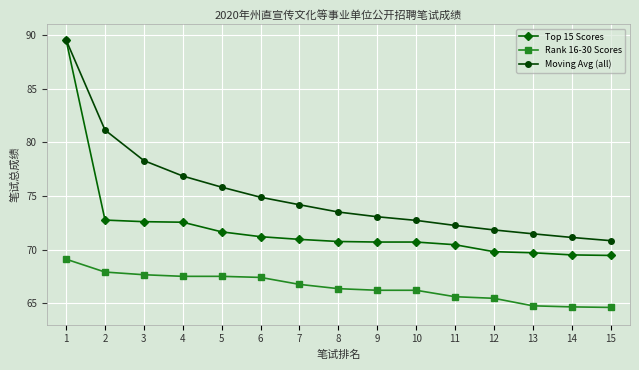

Which series has the largest range (max minus min)?

Top 15 Scores